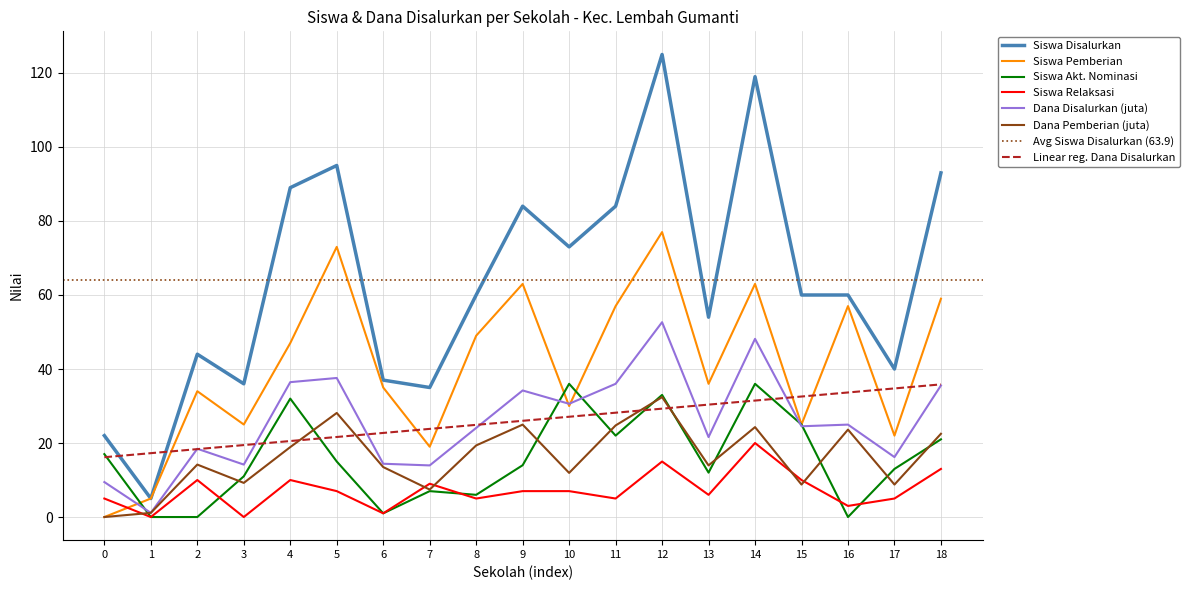

Read the Siswa Relaksasi value at 7.

9.0